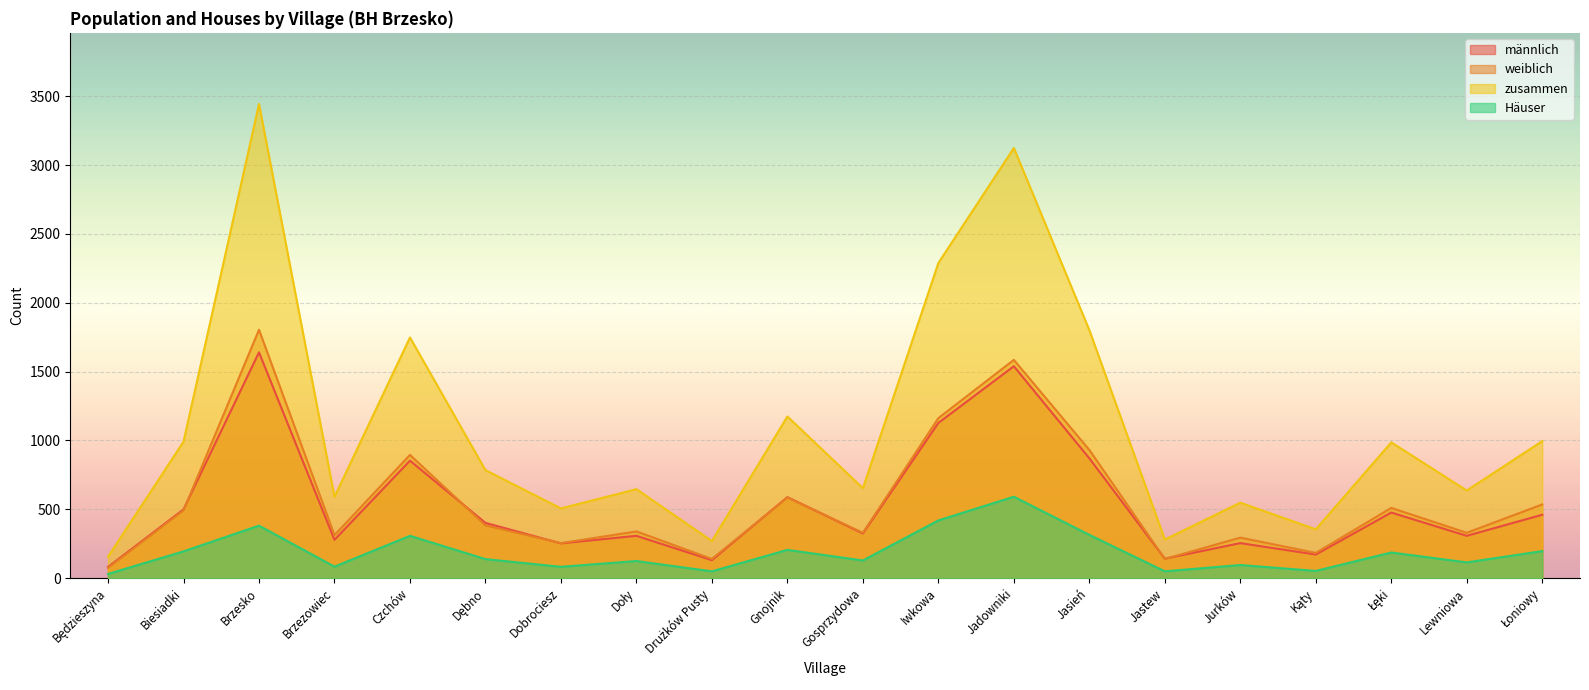

True or false: weiblich and männlich intersect in this chart.

True